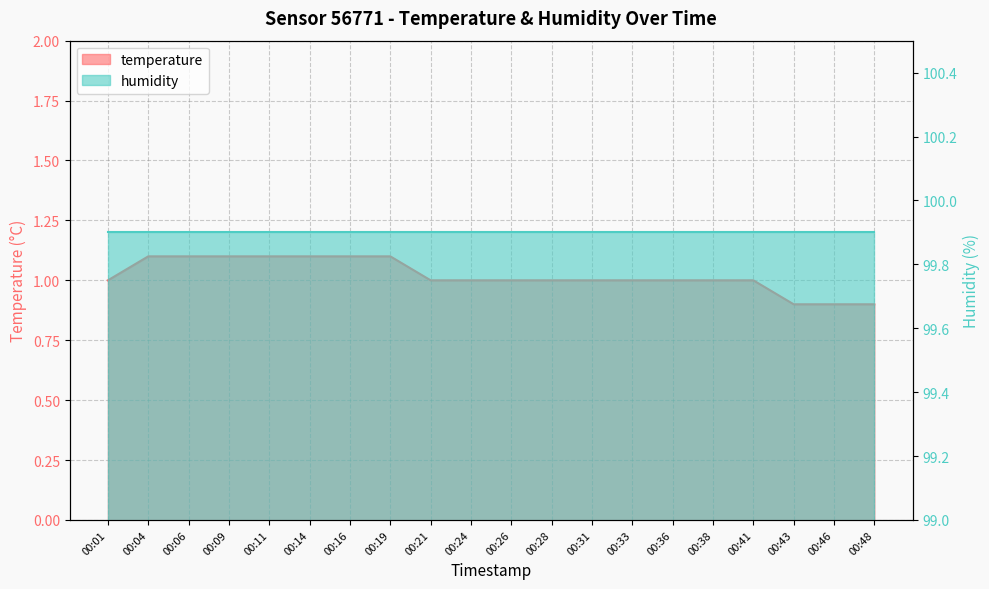

At which label does the data first exceed 1?

00:04